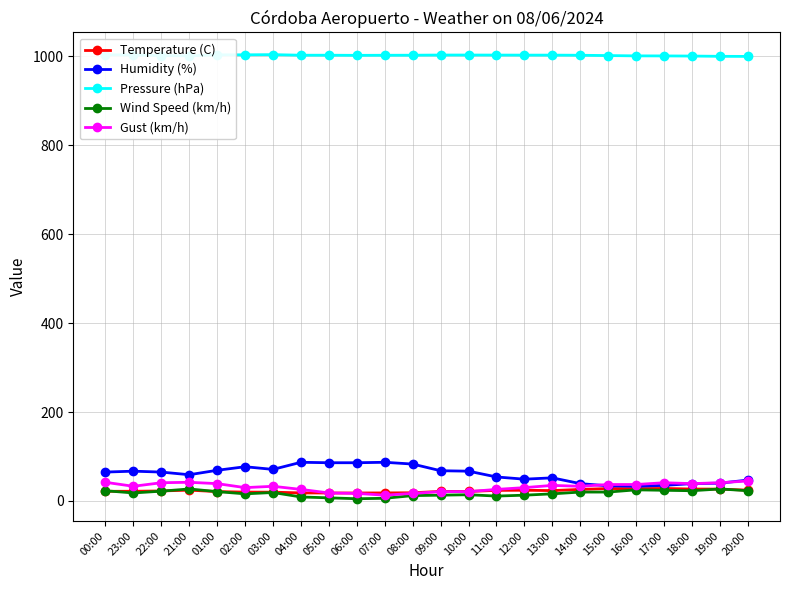

Is it true that Temperature (C) equals 19.9 at 02:00?

True